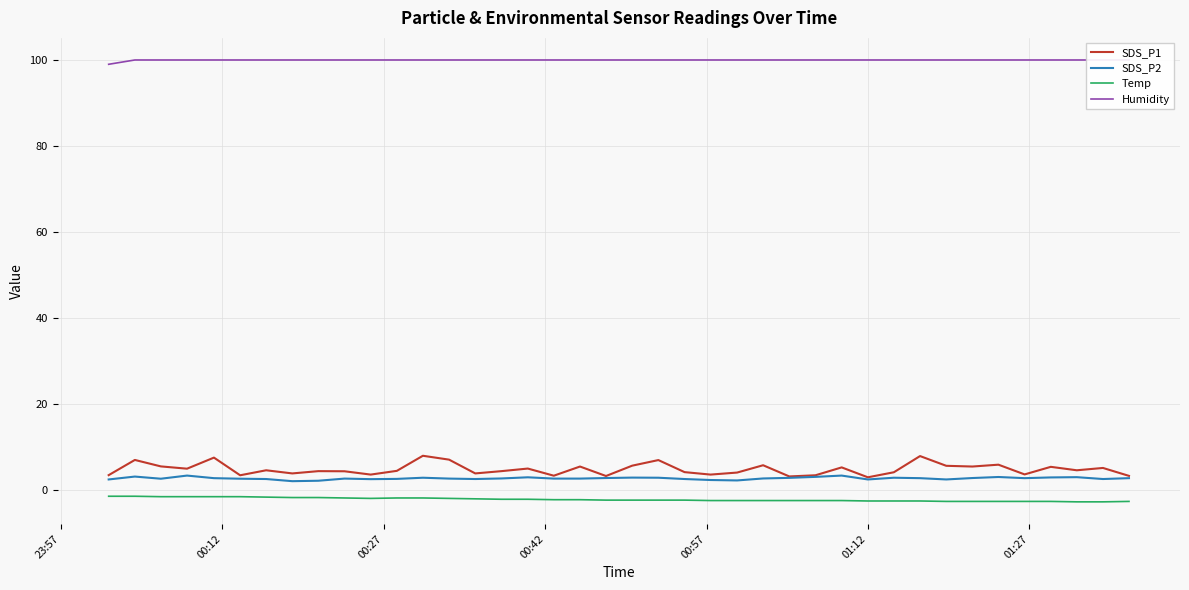

True or false: Temp and SDS_P2 cross at least once.

False